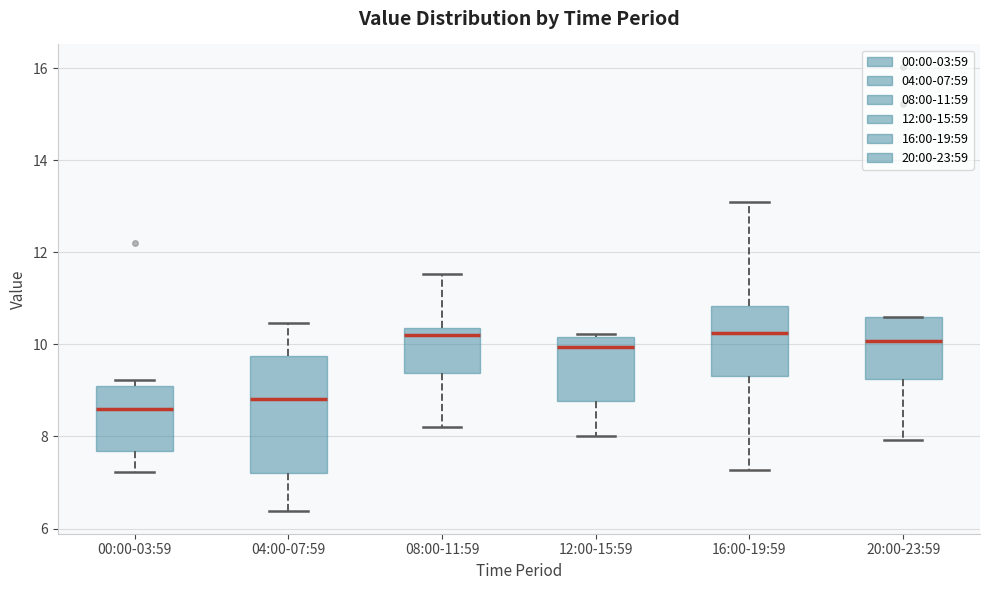

Reading left to right, transcribe this box plot: for each box, give where its median line is, the range the box spans, and where its two whiskers end, as read against the y-axis. The values are not printed on the chart, so give them approximately, as read against the axis.

00:00-03:59: median 8.6, box 7.6 to 9.0, whiskers 7.2 to 9.2
04:00-07:59: median 8.8, box 7.2 to 9.8, whiskers 6.4 to 10.4
08:00-11:59: median 10.2, box 9.4 to 10.4, whiskers 8.2 to 11.6
12:00-15:59: median 10.0, box 8.8 to 10.2, whiskers 8.0 to 10.2 (just above the box's upper edge)
16:00-19:59: median 10.2, box 9.4 to 10.8, whiskers 7.2 to 13.2
20:00-23:59: median 10.0, box 9.2 to 10.6, whiskers 8.0 to 10.6